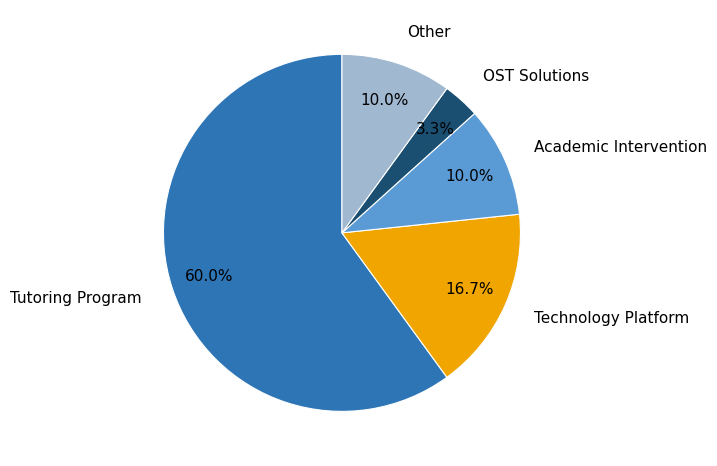

Combined, what portion of the pie is Academic Intervention and Technology Platform?

26.7%